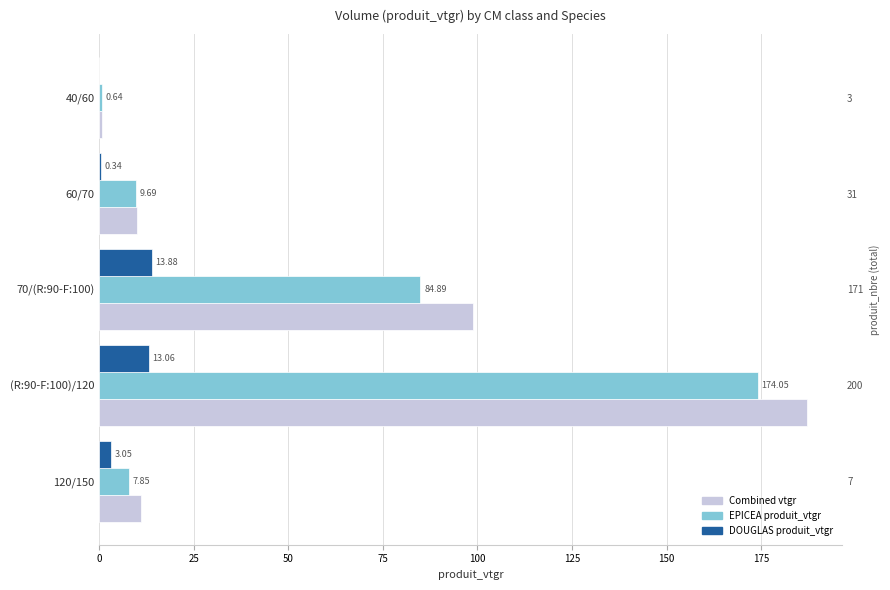

Is the value of EPICEA produit_vtgr at 25 greater than the value of Combined vtgr at 50?

No